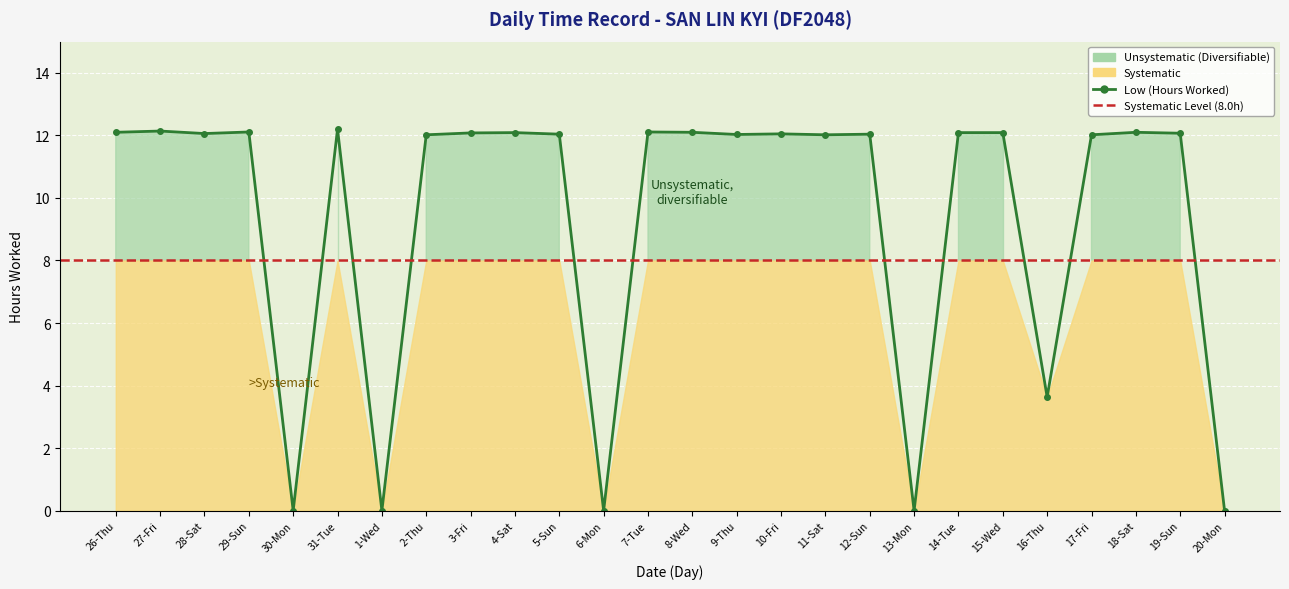

How many values exceed 12?

20